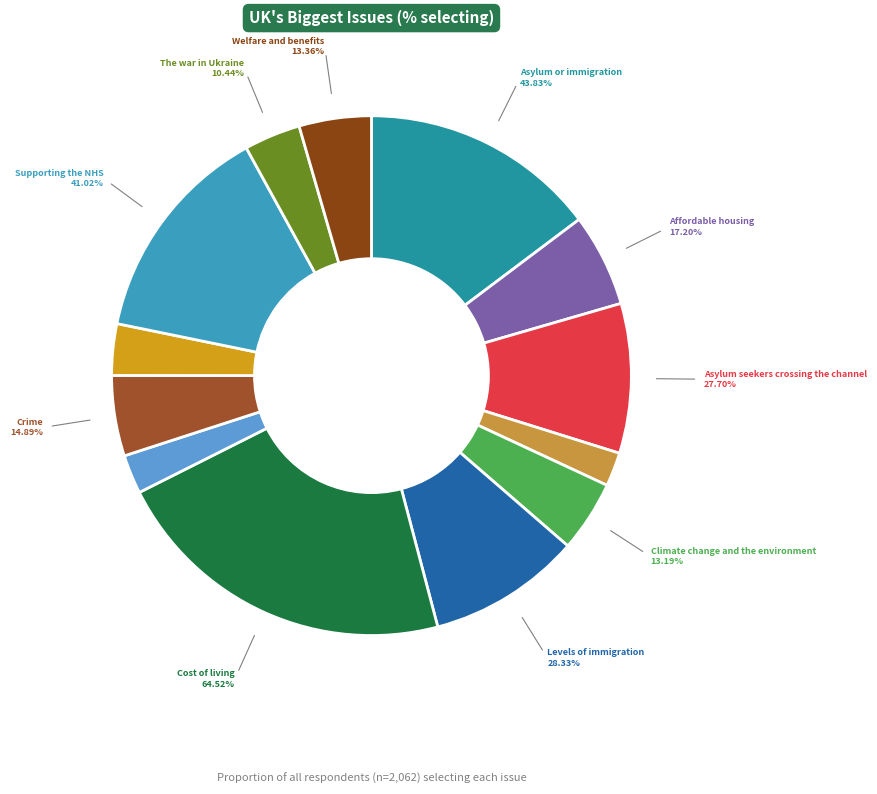

True or false: Social care for the elderly accounts for 1% of the total.

False